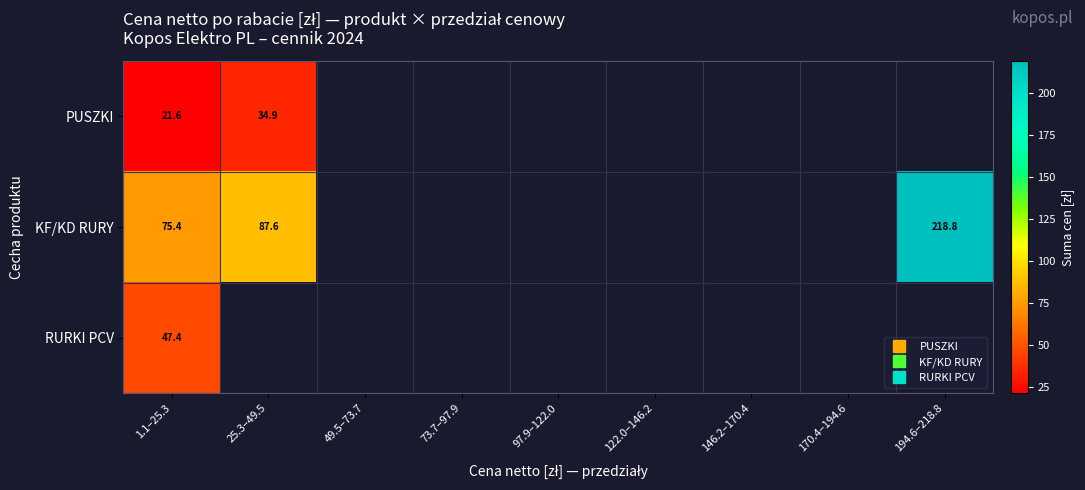

Between 49.5–73.7 and 73.7–97.9, which is larger?

73.7–97.9